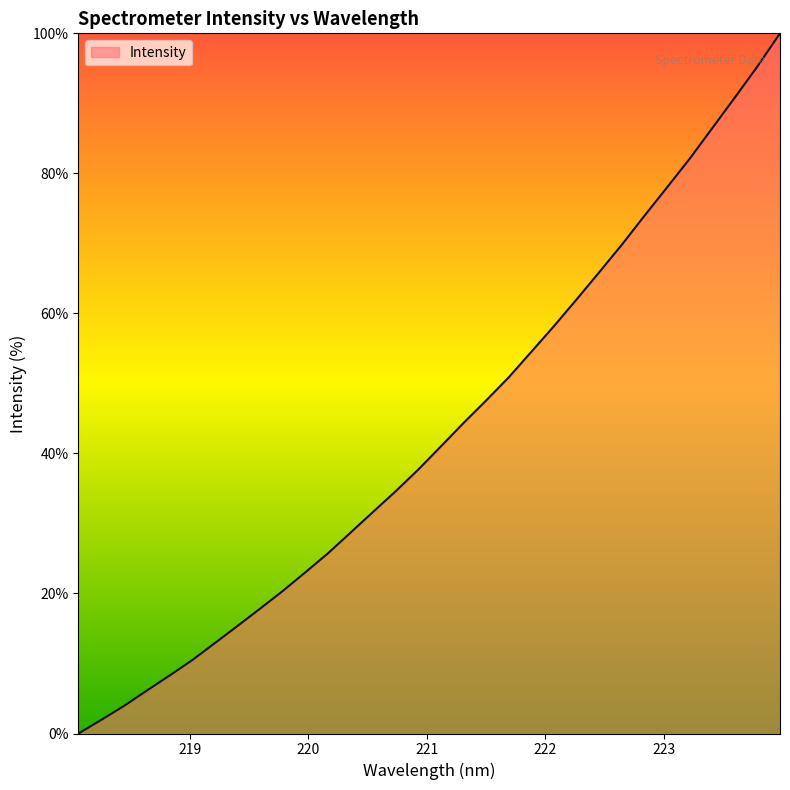

Count the number of values greater than 40.

16